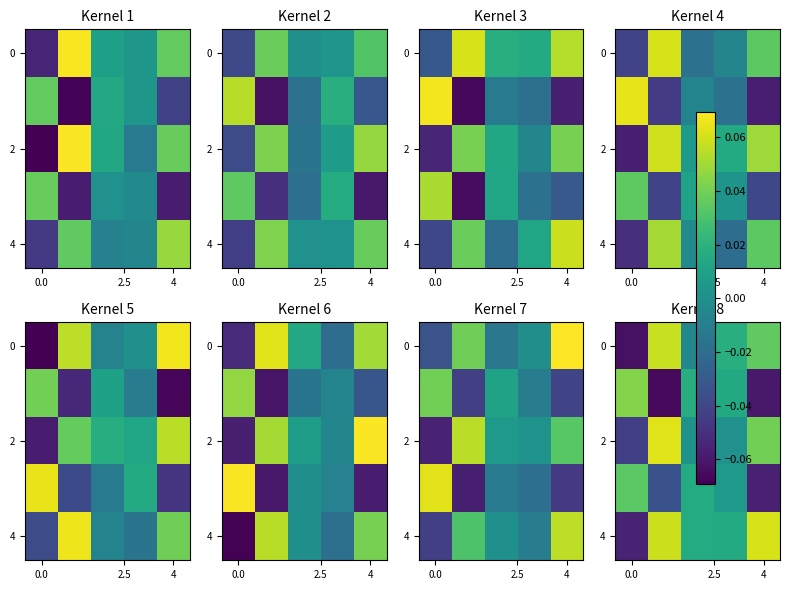

How many values in 0 are below zero?

2